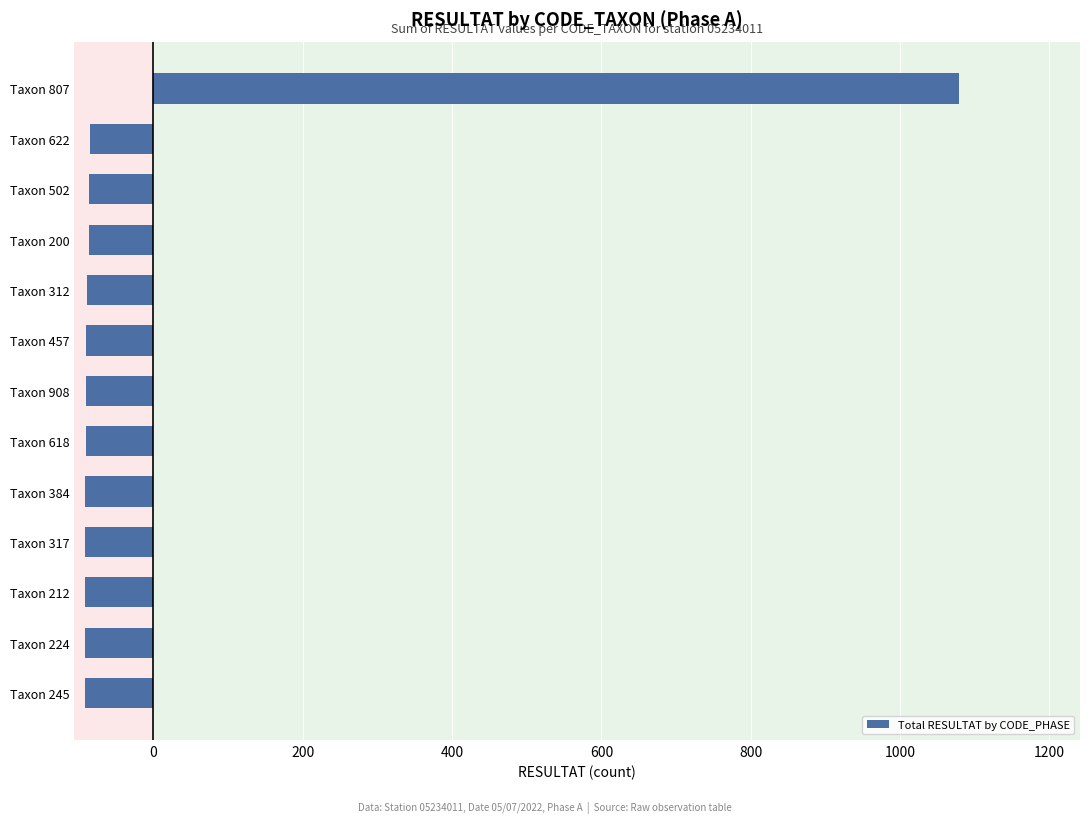

Between Taxon 618 and Taxon 807, which is larger?

Taxon 807